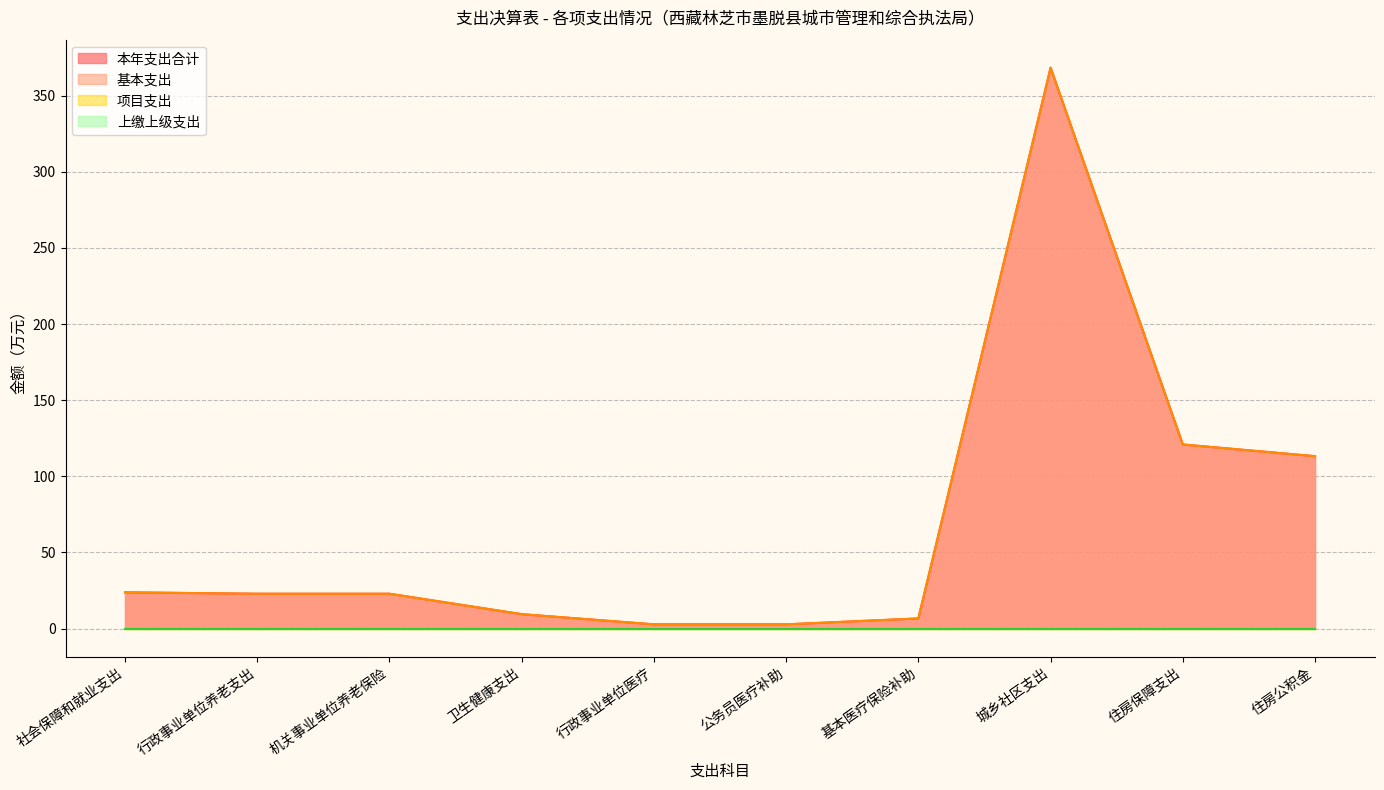

Does the chart have visible grid lines?

Yes